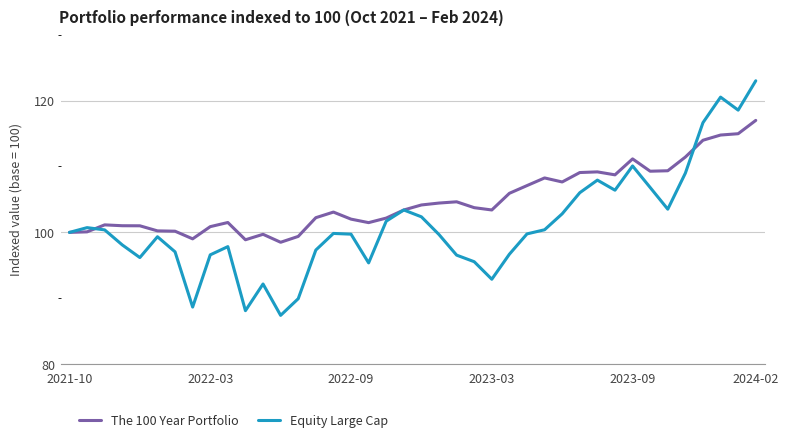

Which series has the widest spread of values?

Equity Large Cap